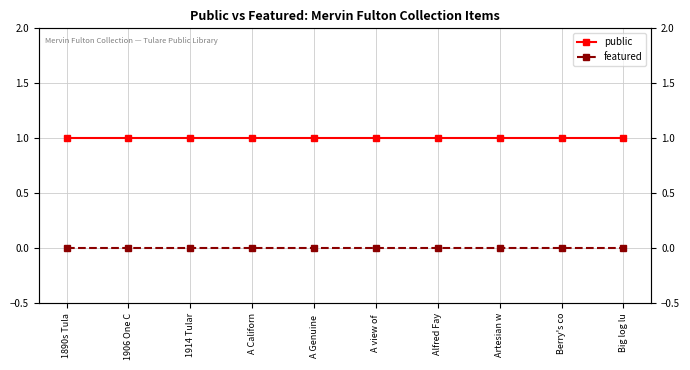

List the series in order of their overall mean, highest first.

public, featured